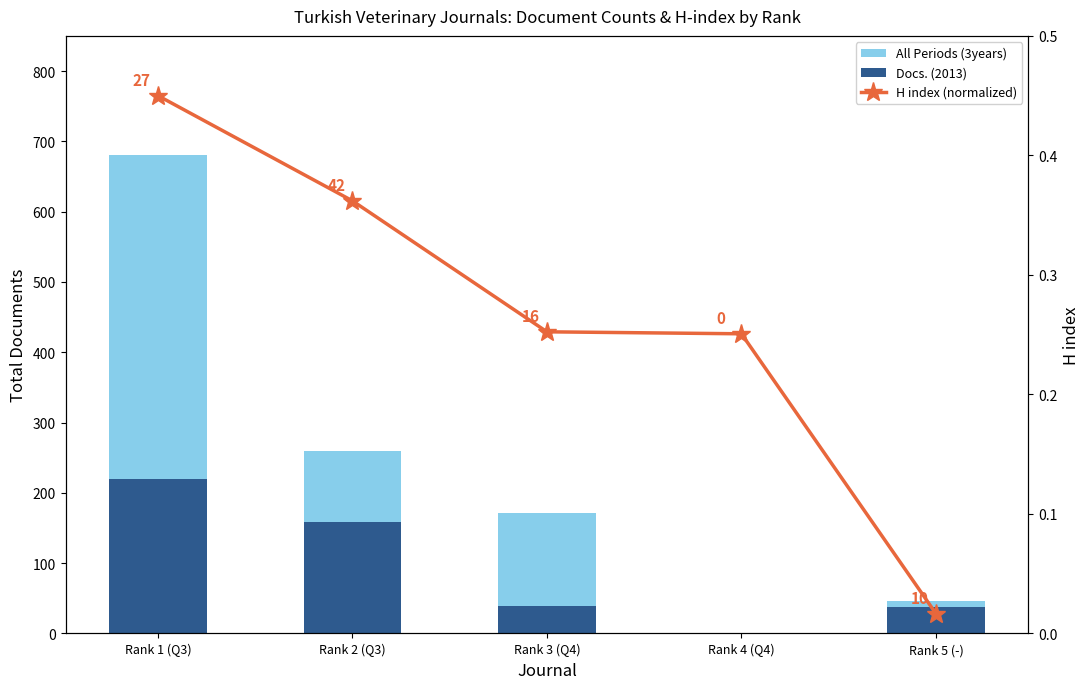

What is the sum of the H index (normalized) values at Rank 4 (Q4) and Rank 2 (Q3)?

0.6